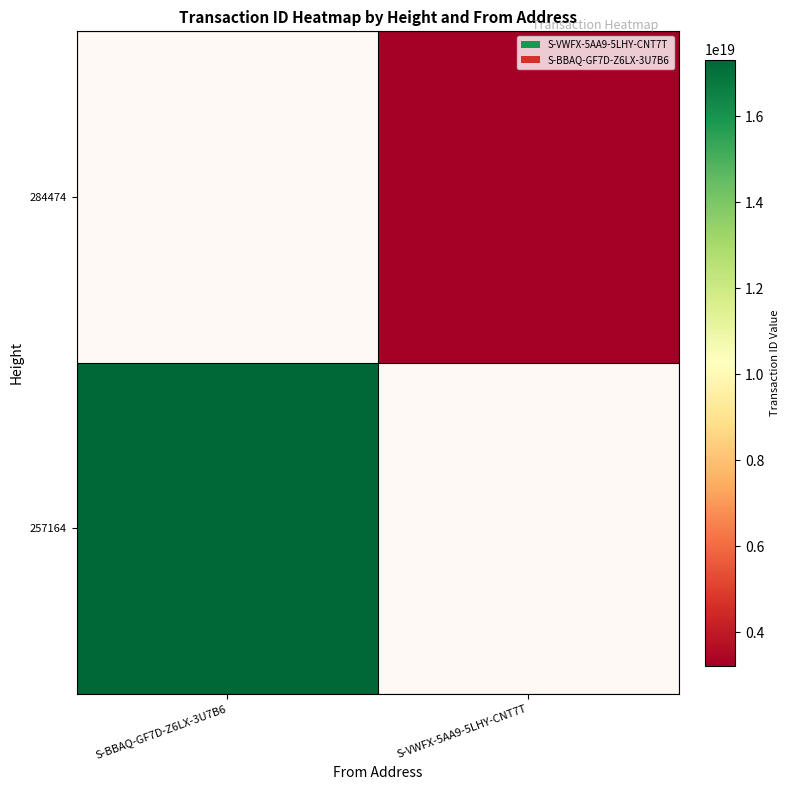

The value of 284474 at S-VWFX-5AA9-5LHY-CNT7T is 0. True or false?

False